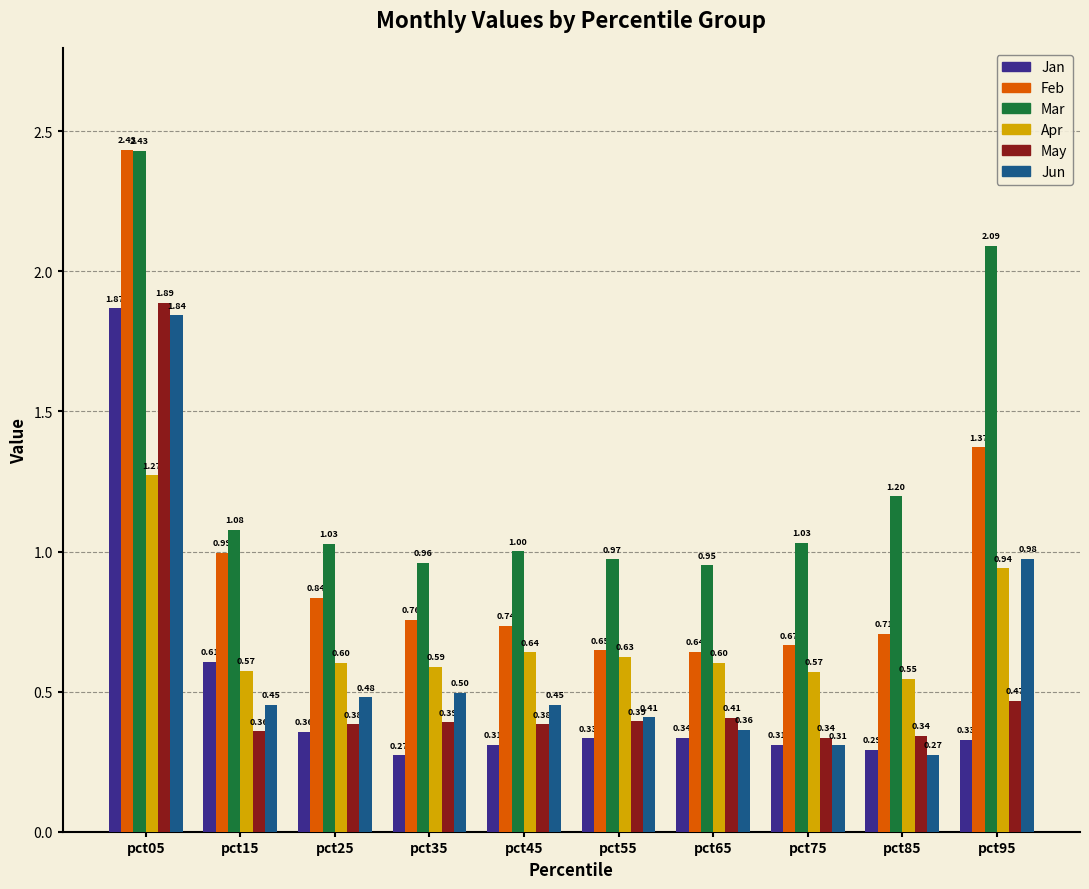

Are the bars horizontal?

No